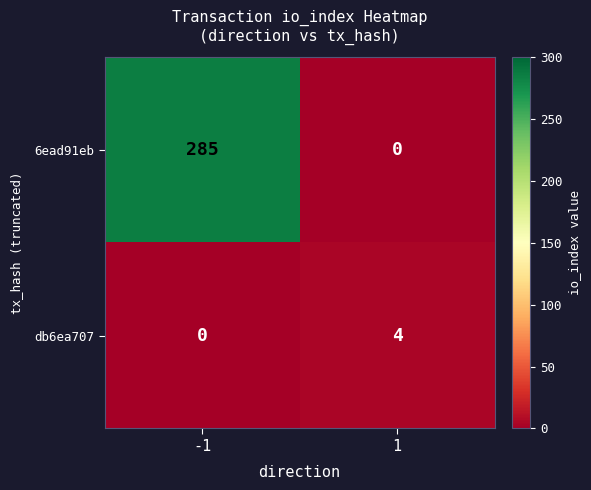

Which series changed the most between -1 and 1?

6ead91eb